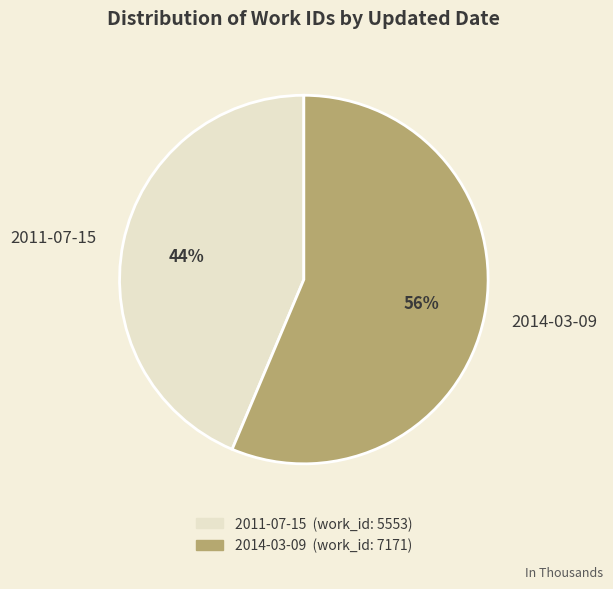

Is it true that 2011-07-15 is 44% of the pie?

True